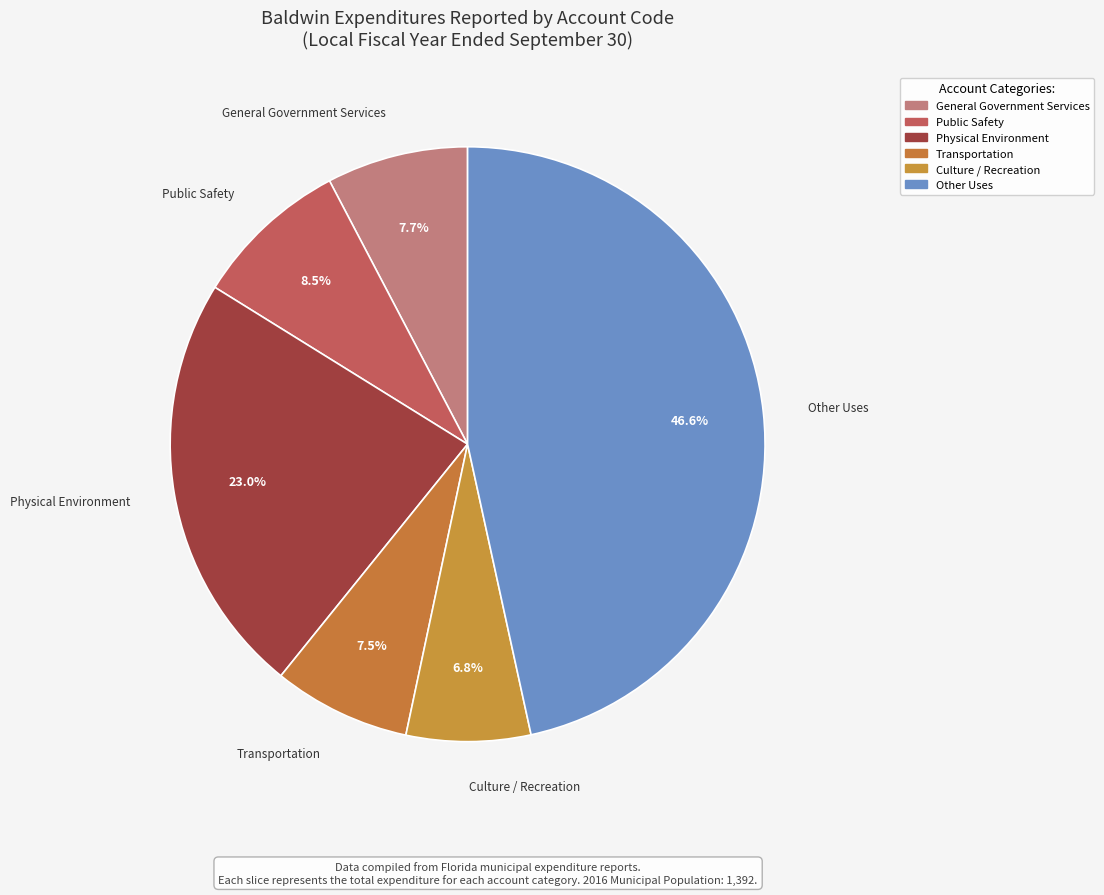

How many segments does this pie chart have?

6